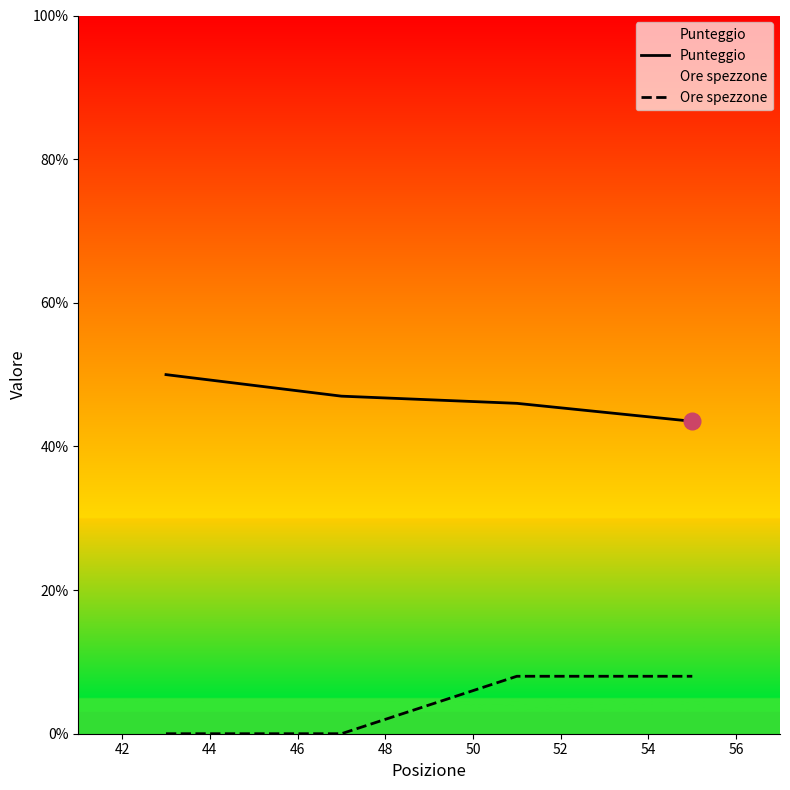

How many lines are shown in the chart?

2